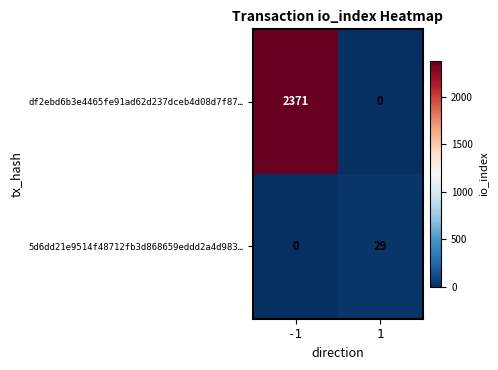

What is the greatest value displayed?

2371